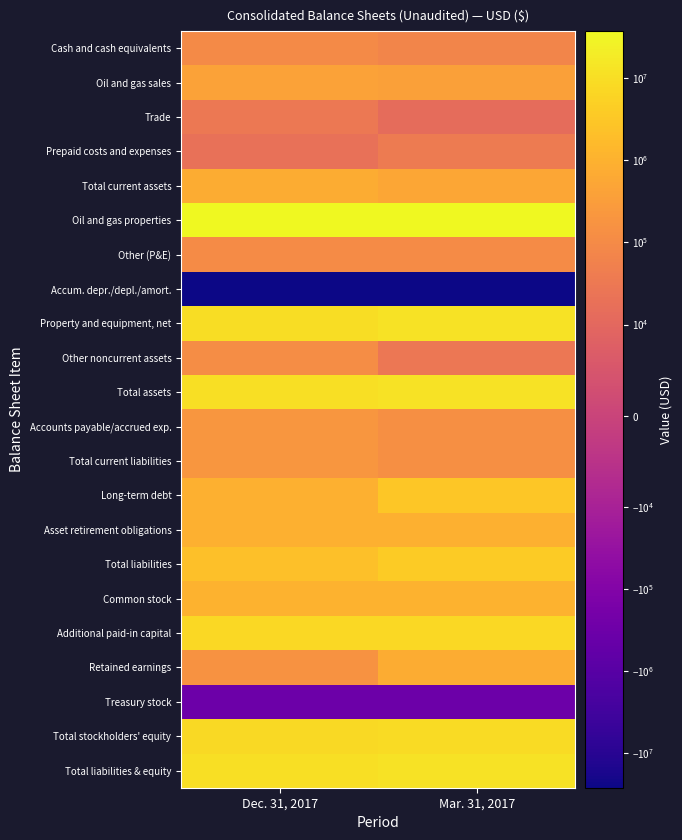

Reading right to left, list all the values displayed in this chart.

Cash and cash equivalents: Mar. 31, 2017=73451	Dec. 31, 2017=97282
Oil and gas sales: Mar. 31, 2017=381414	Dec. 31, 2017=399987
Trade: Mar. 31, 2017=13744	Dec. 31, 2017=30415
Prepaid costs and expenses: Mar. 31, 2017=36325	Dec. 31, 2017=18782
Total current assets: Mar. 31, 2017=504934	Dec. 31, 2017=746466
Oil and gas properties: Mar. 31, 2017=37640096	Dec. 31, 2017=35669560
Other (P&E): Mar. 31, 2017=107484	Dec. 31, 2017=107484
Accum. depr./depl./amort.: Mar. 31, 2017=-25572606	Dec. 31, 2017=-26417172
Property and equipment, net: Mar. 31, 2017=12174974	Dec. 31, 2017=9359872
Other noncurrent assets: Mar. 31, 2017=28157	Dec. 31, 2017=121598
Total assets: Mar. 31, 2017=12708065	Dec. 31, 2017=10227936
Accounts payable/accrued exp.: Mar. 31, 2017=137259	Dec. 31, 2017=212429
Total current liabilities: Mar. 31, 2017=137259	Dec. 31, 2017=212429
Long-term debt: Mar. 31, 2017=2900000	Dec. 31, 2017=950000
Asset retirement obligations: Mar. 31, 2017=968484	Dec. 31, 2017=931870
Total liabilities: Mar. 31, 2017=4005743	Dec. 31, 2017=2094299
Common stock: Mar. 31, 2017=1052133	Dec. 31, 2017=1052133
Additional paid-in capital: Mar. 31, 2017=7244848	Dec. 31, 2017=7262113
Retained earnings: Mar. 31, 2017=751342	Dec. 31, 2017=165392
Treasury stock: Mar. 31, 2017=-346001	Dec. 31, 2017=-346001
Total stockholders' equity: Mar. 31, 2017=8702322	Dec. 31, 2017=8133637
Total liabilities & equity: Mar. 31, 2017=12708065	Dec. 31, 2017=10227936